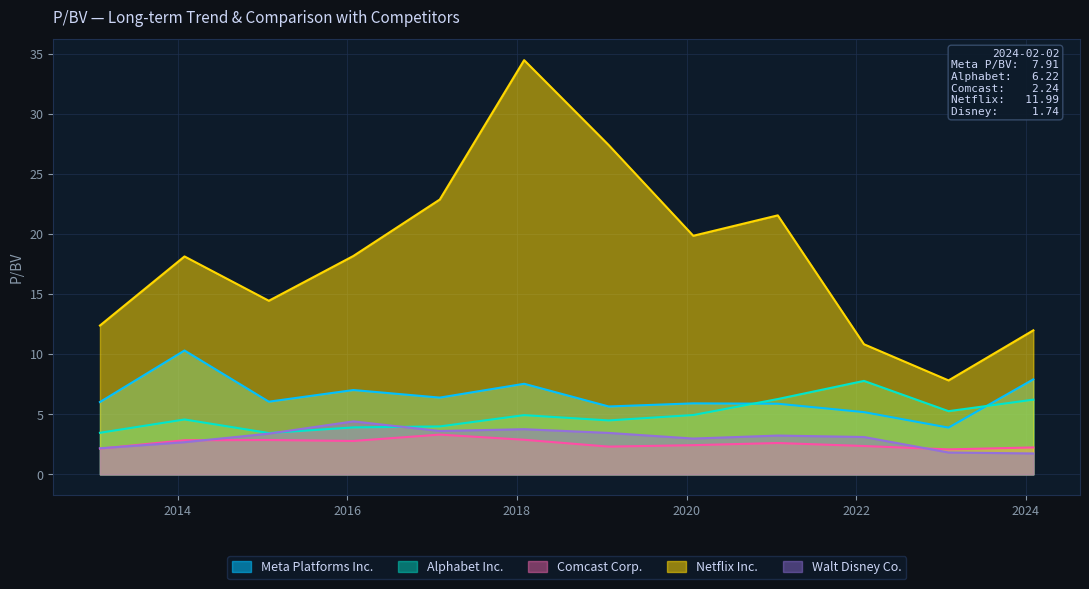

Reading left to right, what are all the values shown in this chart?

Meta Platforms Inc.: 2013-02-01=6.0	2014-01-31=10.3	2015-01-29=6.0	2016-01-28=7.0	2017-02-03=6.4	2018-02-01=7.5	2019-01-31=5.7	2020-01-30=5.9	2021-01-28=5.9	2022-02-03=5.2	2023-02-02=3.9	2024-02-02=7.9
Alphabet Inc.: 2013-02-01=3.5	2014-01-31=4.6	2015-01-29=3.4	2016-01-28=3.9	2017-02-03=4.0	2018-02-01=4.9	2019-01-31=4.5	2020-01-30=4.9	2021-01-28=6.3	2022-02-03=7.8	2023-02-02=5.3	2024-02-02=6.2
Comcast Corp.: 2013-02-01=2.1	2014-01-31=2.8	2015-01-29=2.9	2016-01-28=2.8	2017-02-03=3.3	2018-02-01=2.9	2019-01-31=2.3	2020-01-30=2.4	2021-01-28=2.6	2022-02-03=2.4	2023-02-02=2.1	2024-02-02=2.2
Netflix Inc.: 2013-02-01=12.4	2014-01-31=18.1	2015-01-29=14.4	2016-01-28=18.2	2017-02-03=22.9	2018-02-01=34.5	2019-01-31=27.4	2020-01-30=19.9	2021-01-28=21.6	2022-02-03=10.8	2023-02-02=7.8	2024-02-02=12.0
Walt Disney Co.: 2013-02-01=2.2	2014-01-31=2.7	2015-01-29=3.4	2016-01-28=4.4	2017-02-03=3.6	2018-02-01=3.8	2019-01-31=3.5	2020-01-30=3.0	2021-01-28=3.2	2022-02-03=3.1	2023-02-02=1.8	2024-02-02=1.7